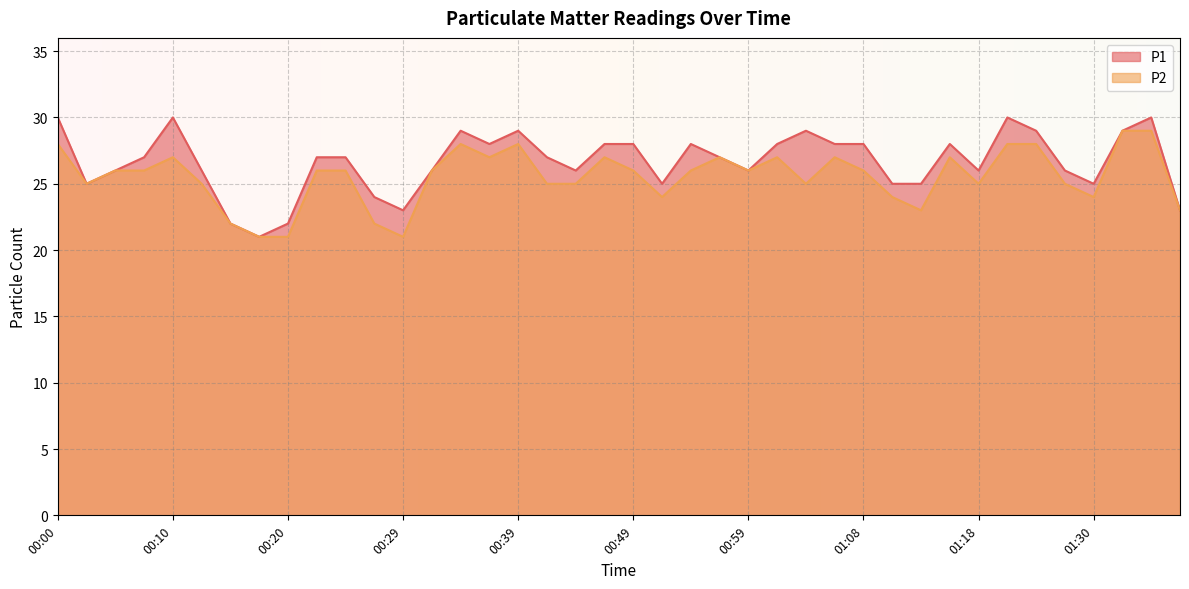

Reading right to left, extract all data points from this chart.

P1: 23	30	29	25	26	29	30	26	28	25	25	28	28	29	28	26	27	28	25	28	28	26	27	29	28	29	26	23	24	27	27	22	21	22	26	30	27	26	25	30
P2: 23	29	29	24	25	28	28	25	27	23	24	26	27	25	27	26	27	26	24	26	27	25	25	28	27	28	26	21	22	26	26	21	21	22	25	27	26	26	25	28